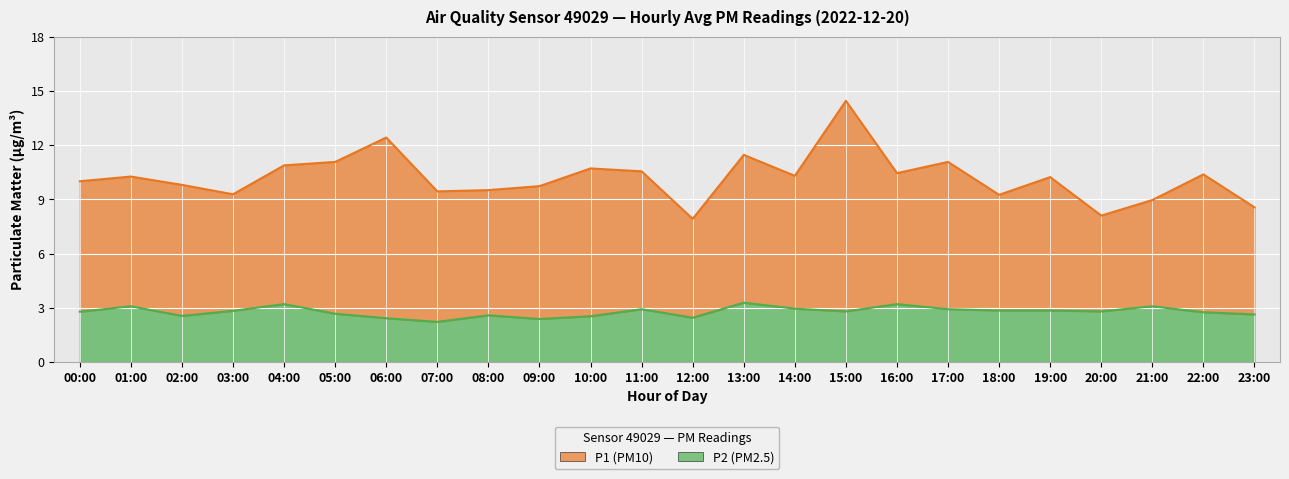

How many points are lower than both their immediate neighbors (excluding endpoints)?

6